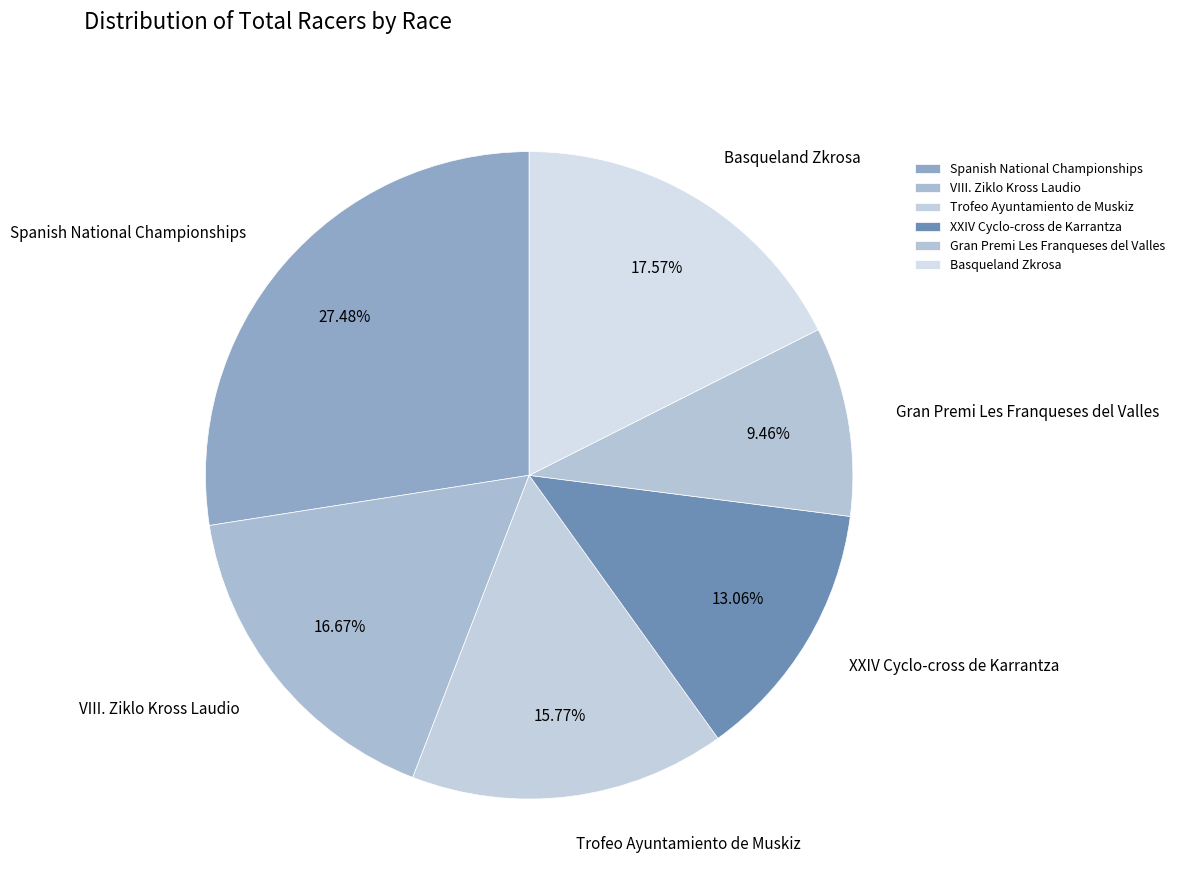

The Trofeo Ayuntamiento de Muskiz slice represents 16% of the pie. True or false?

True